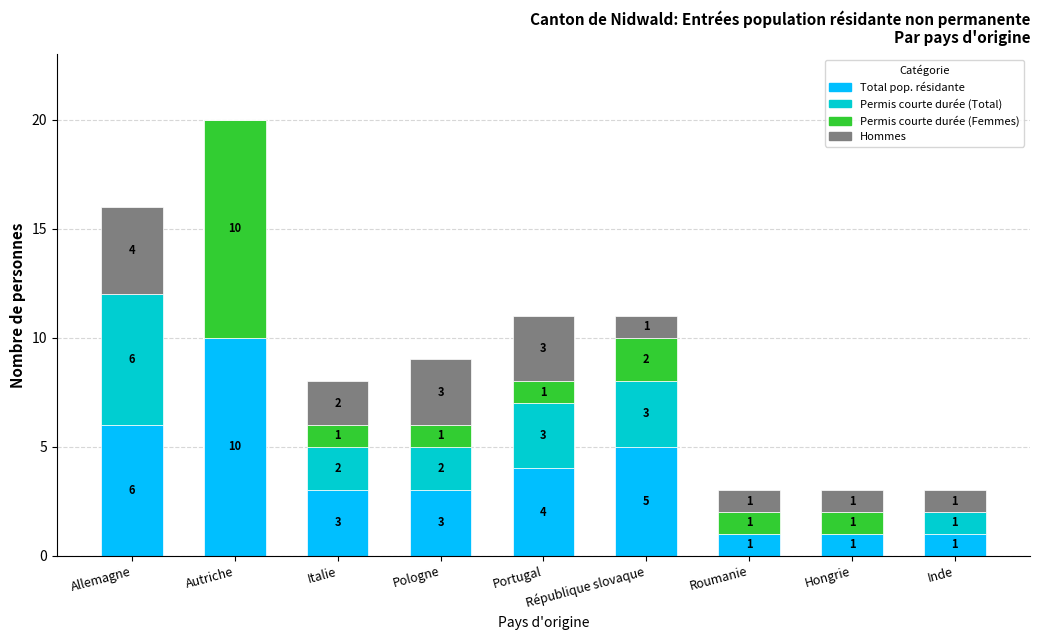

What is the total value across all series at Portugal?

11